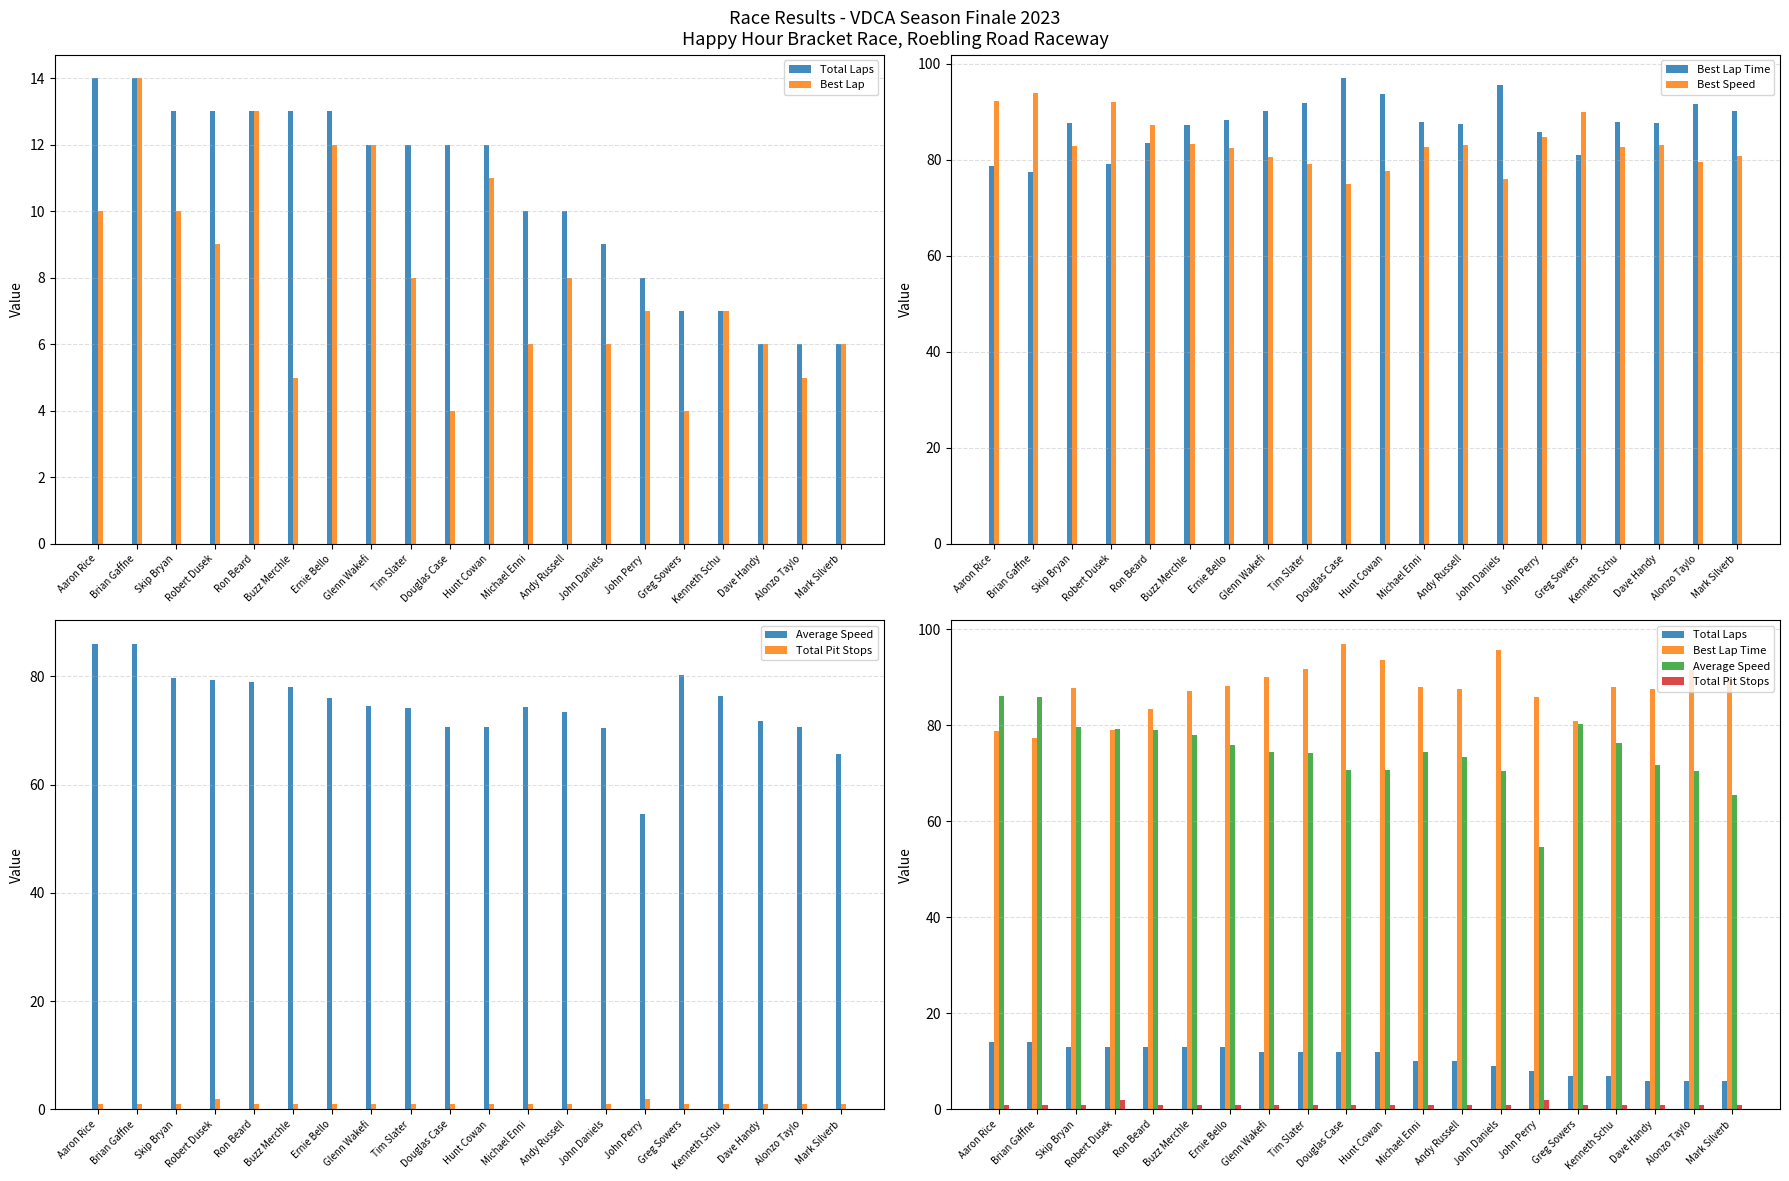

What is the difference between the second highest and second lowest values in the Total Laps series?

8.0